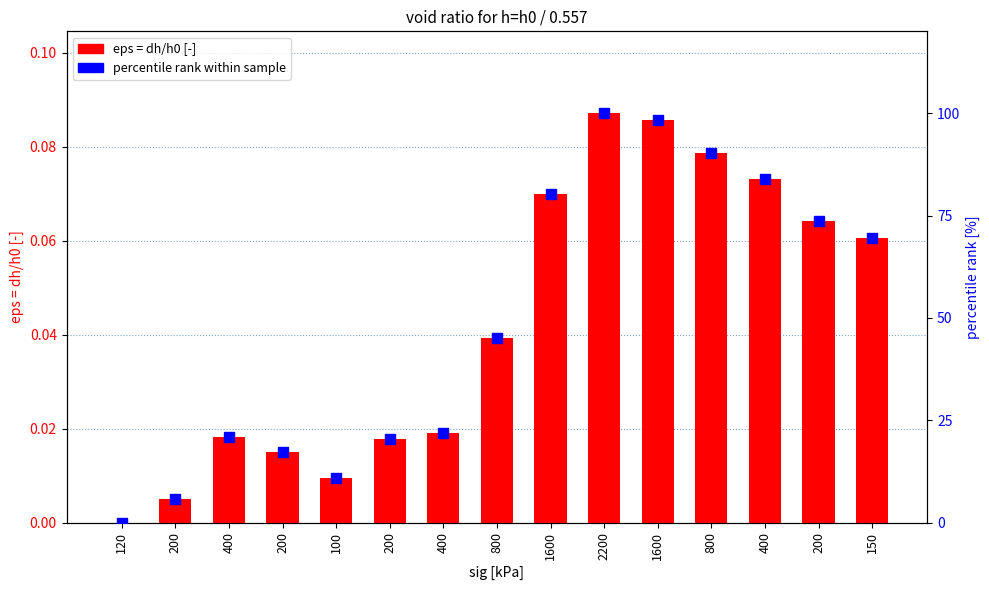

Which series has the largest total across all categories?

percentile rank within sample